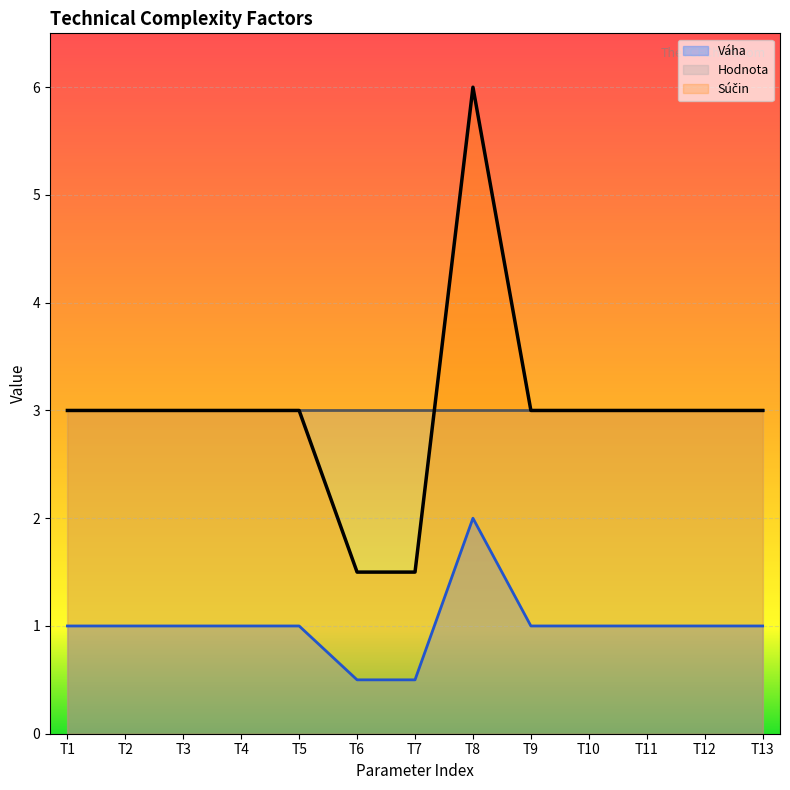

True or false: Súčin and Váha cross at least once.

False